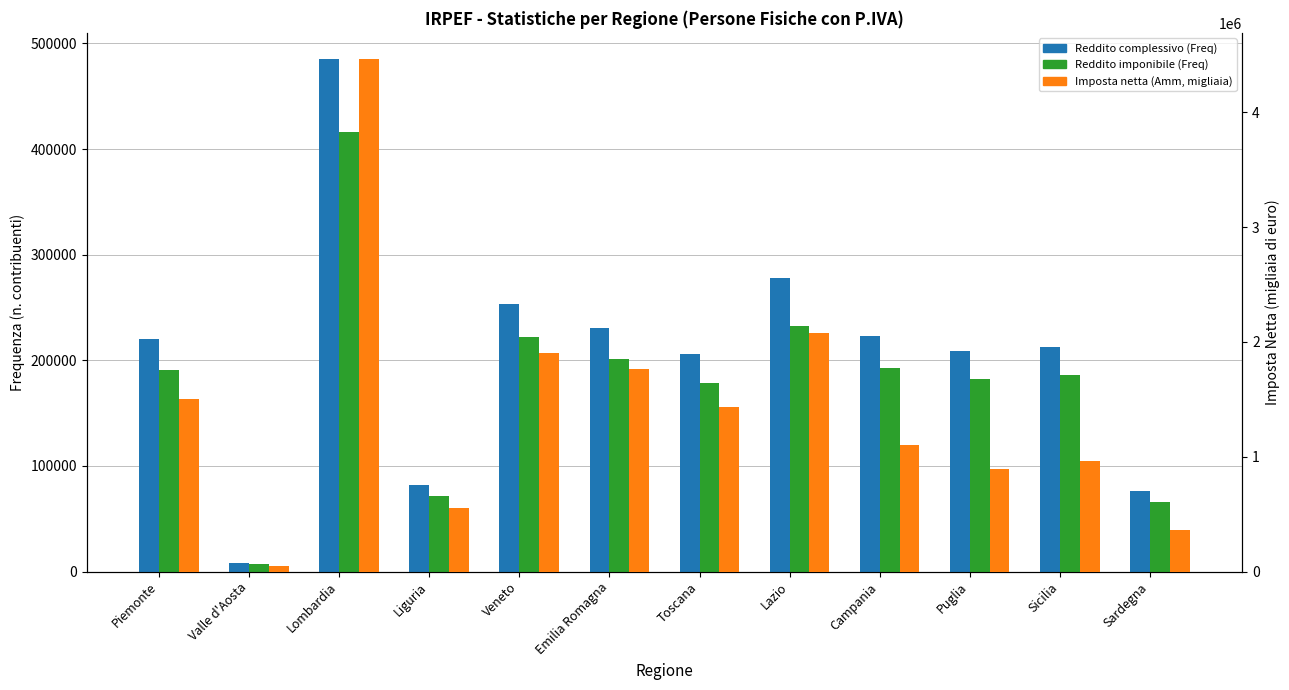

What is the sum of all Imposta netta (Amm, migliaia) values?

17083988